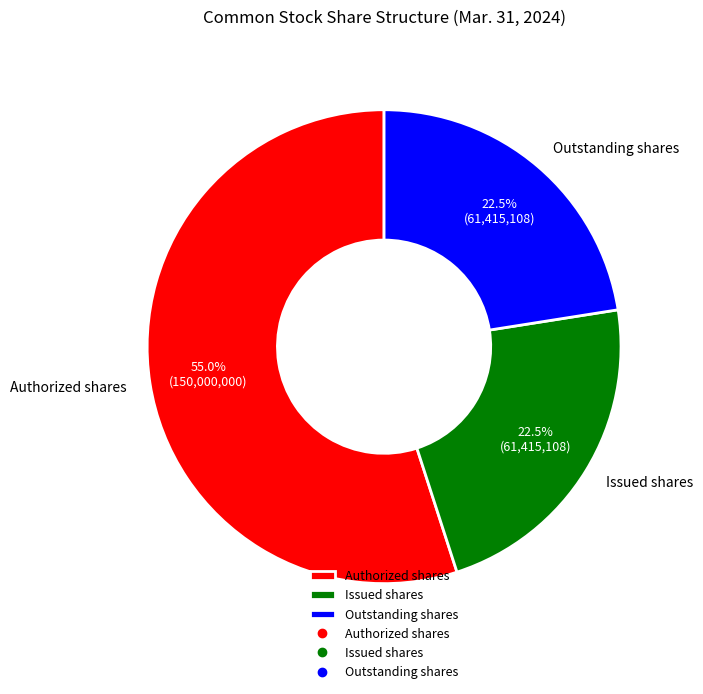

Which slice represents more than half of the pie?

Authorized shares